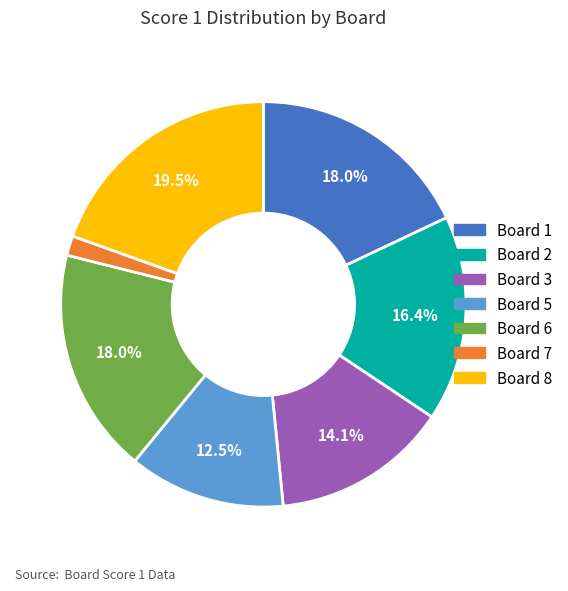

Does any single category account for the majority?

No